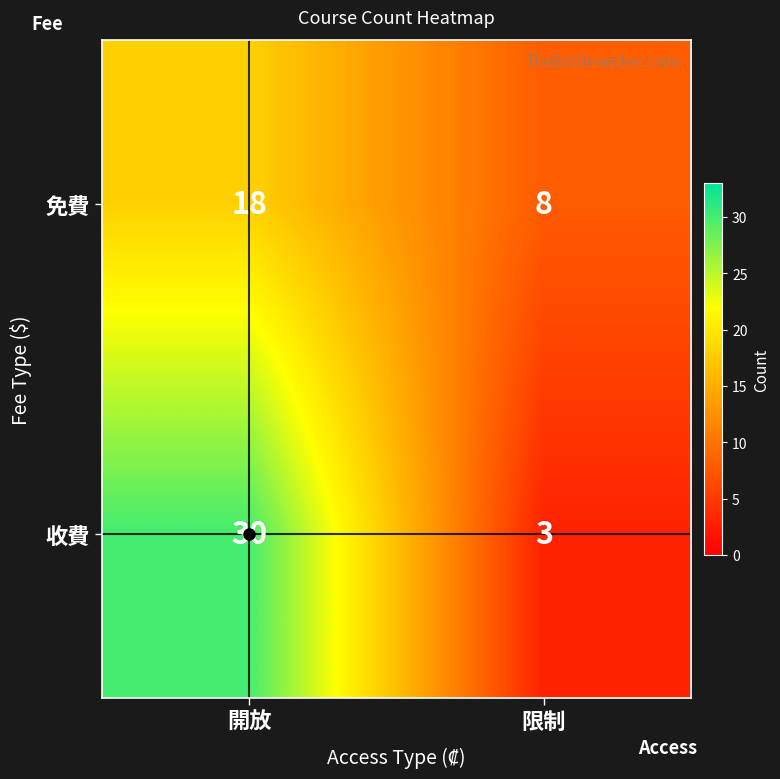

How many categories are shown in the chart?

2